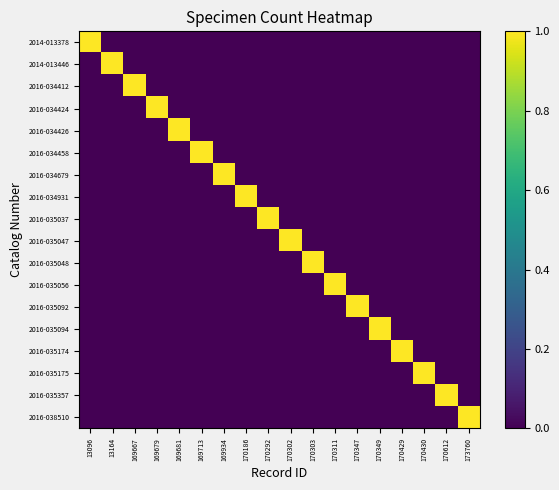

Which series has the largest total across all categories?

2014-013378